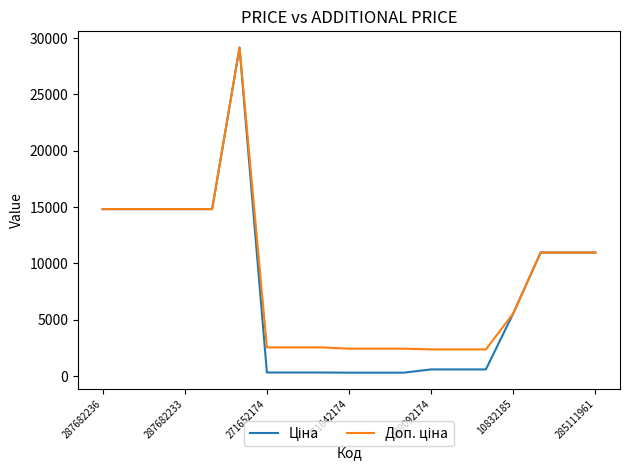

Does the chart display data point markers on the line(s)?

No